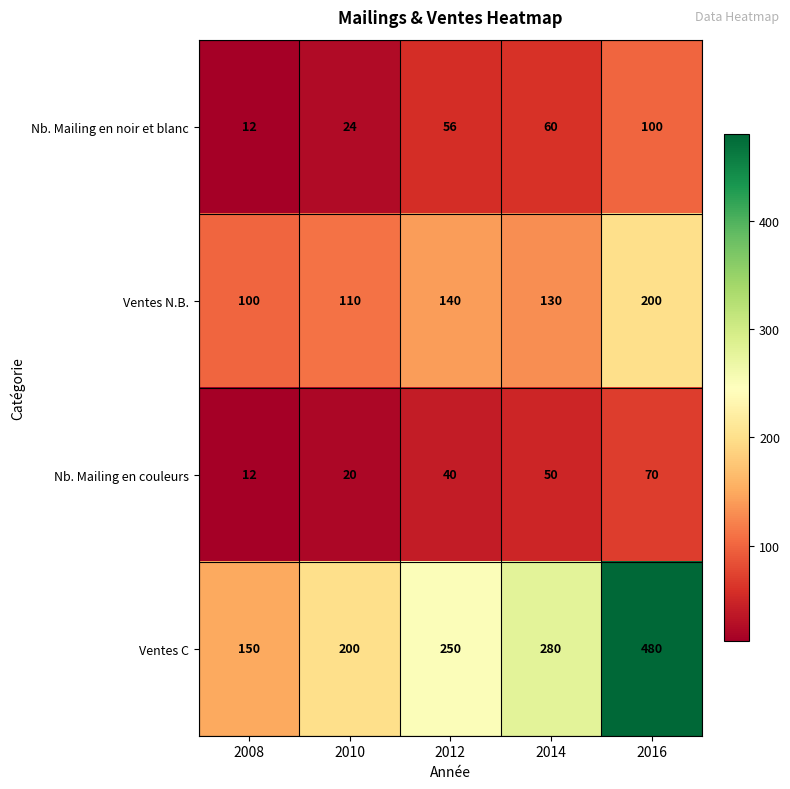

At how many categories does at least one series exceed 176?

4